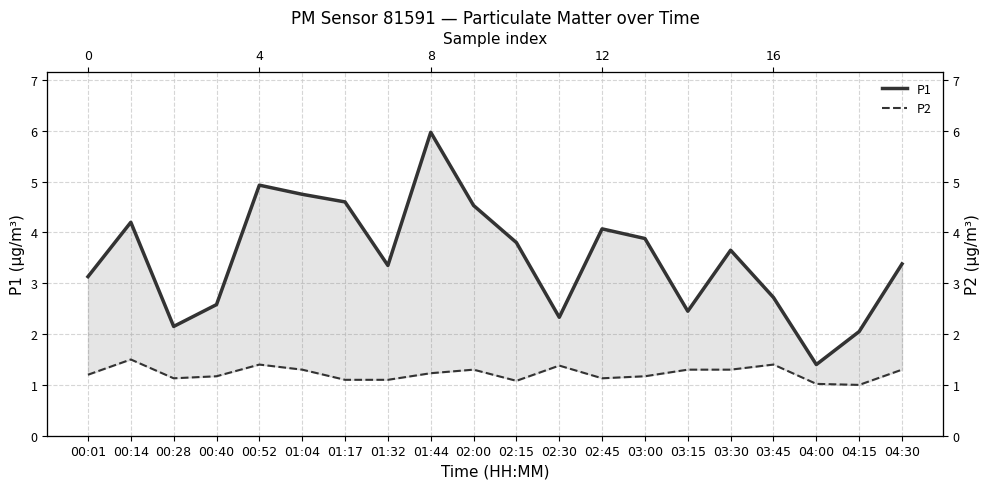

True or false: P2 and P1 intersect in this chart.

False